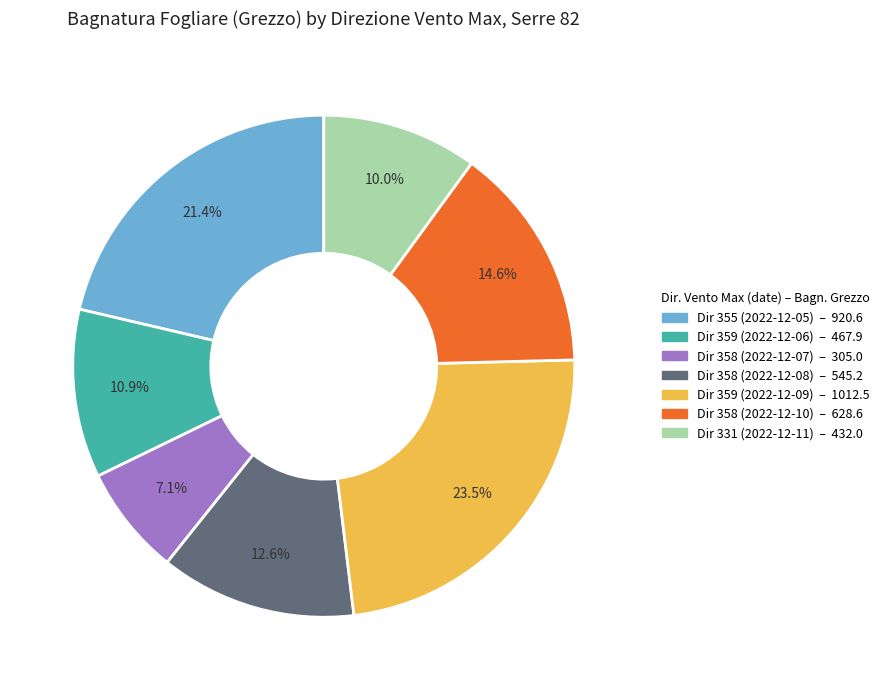

Between Dir 331 (2022-12-11) – 432.0 and Dir 359 (2022-12-09) – 1012.5, which is larger?

Dir 359 (2022-12-09) – 1012.5